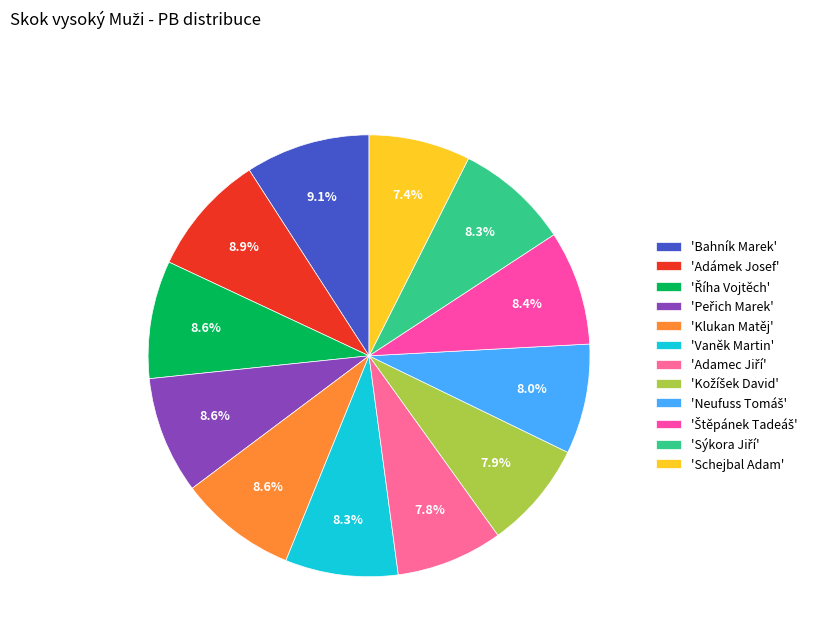

Is there a majority slice in this chart?

No